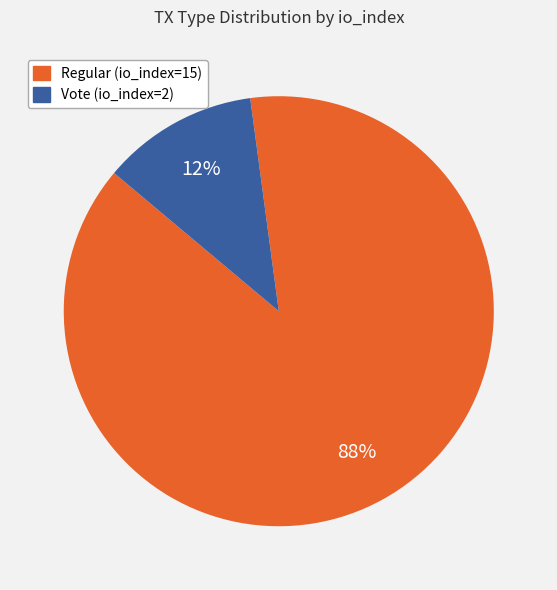

Approximately how many times larger is the value at Vote (io_index=2) compared to Regular (io_index=15)?

0.1